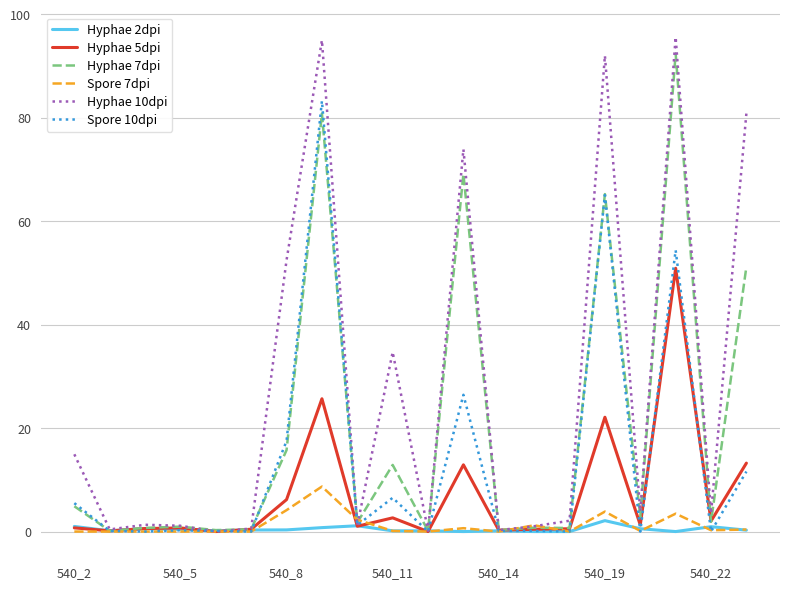

What is the maximum value for Spore 7dpi?

8.7